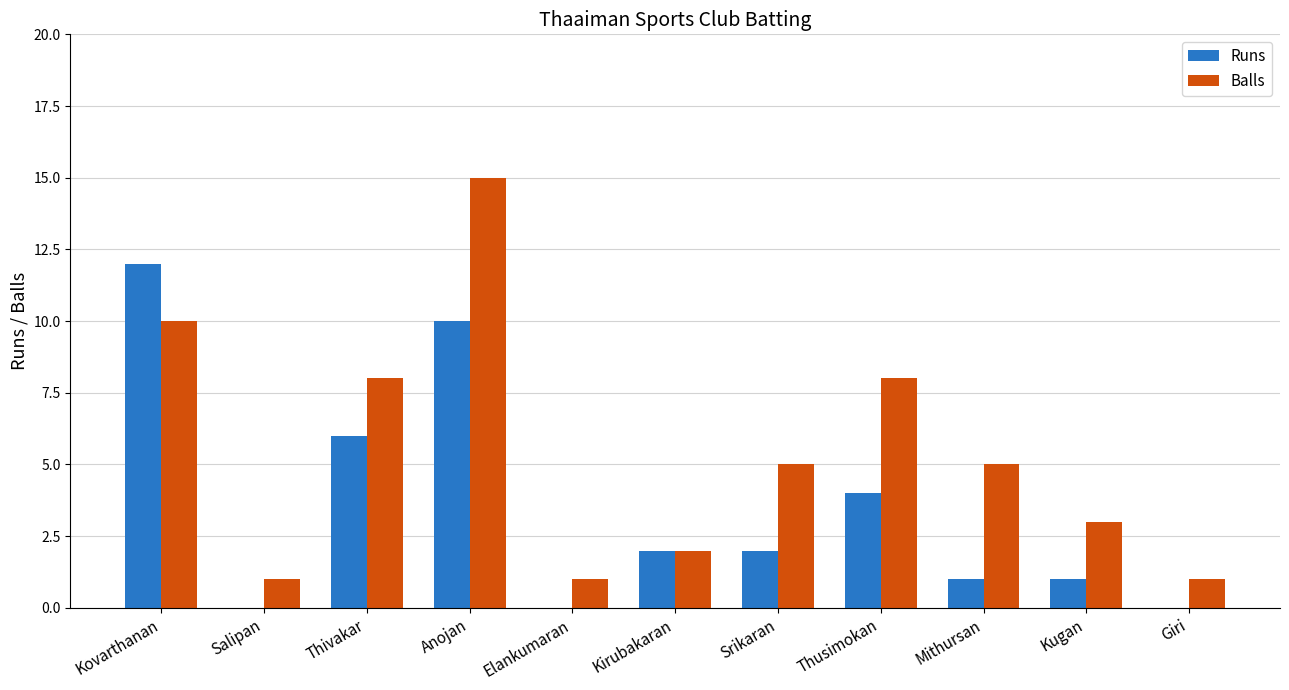

Count the number of categories in the chart.

11